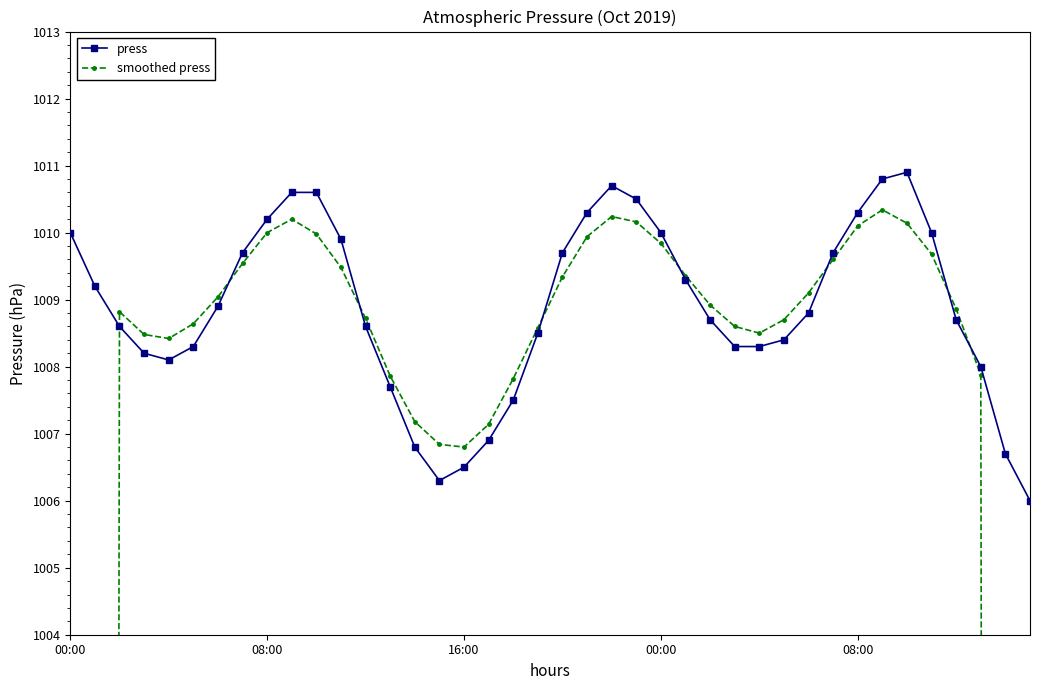

How many intersections are there between press and smoothed press?

8